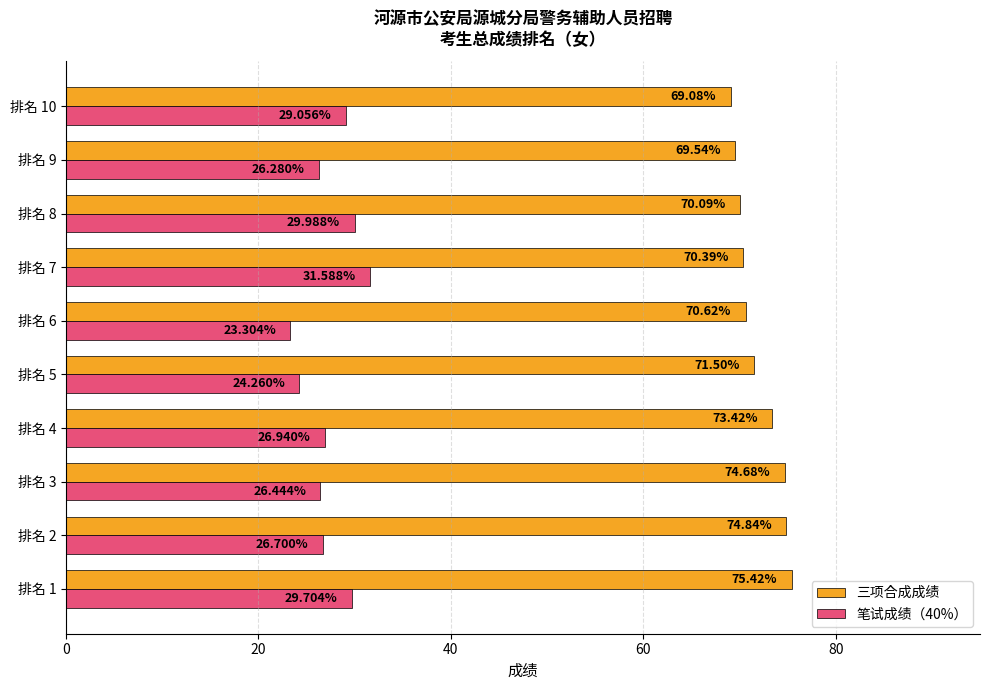

Rank the series by their average value, from highest to lowest.

三项合成成绩, 笔试成绩（40%）